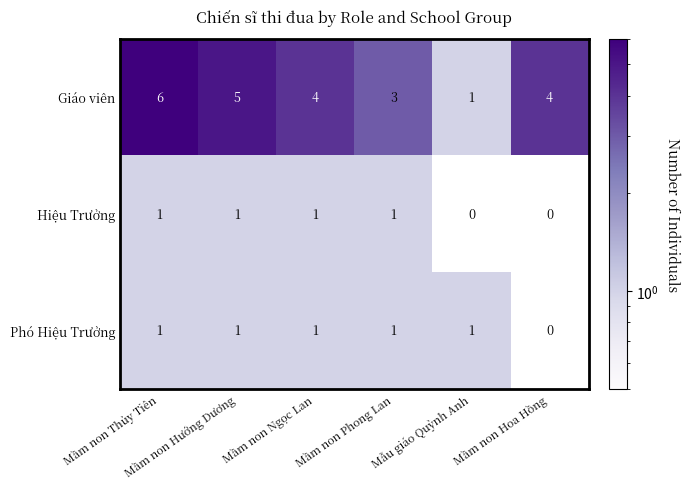

Which series has the largest range (max minus min)?

Giáo viên